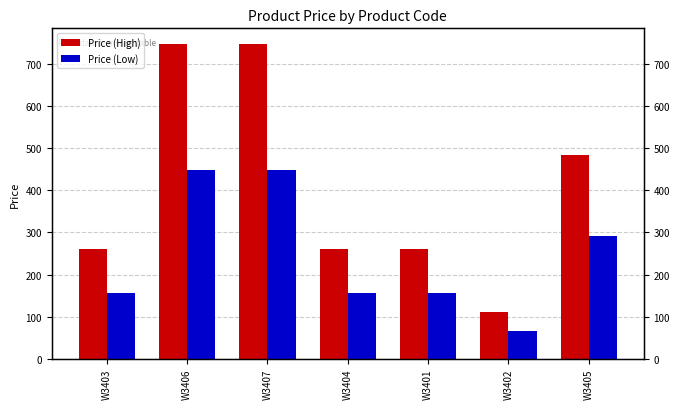

List the series in order of their overall mean, highest first.

Price (High), Price (Low)